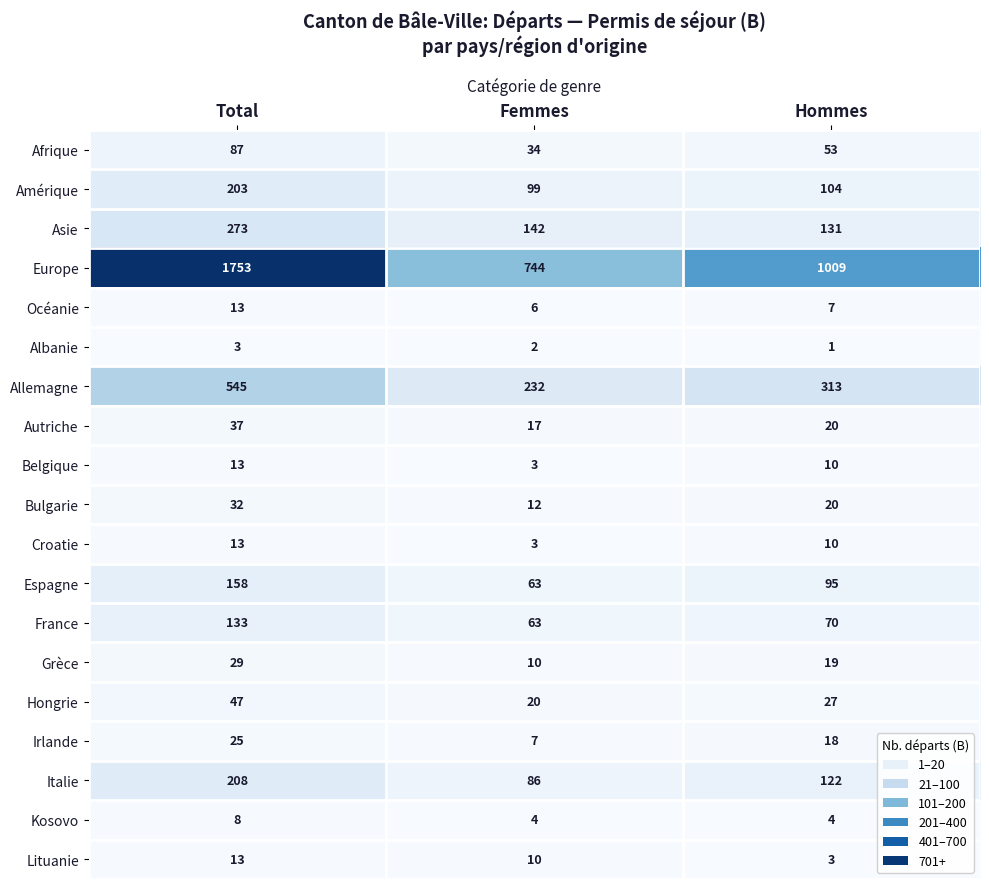

What is the greatest value displayed?

1753